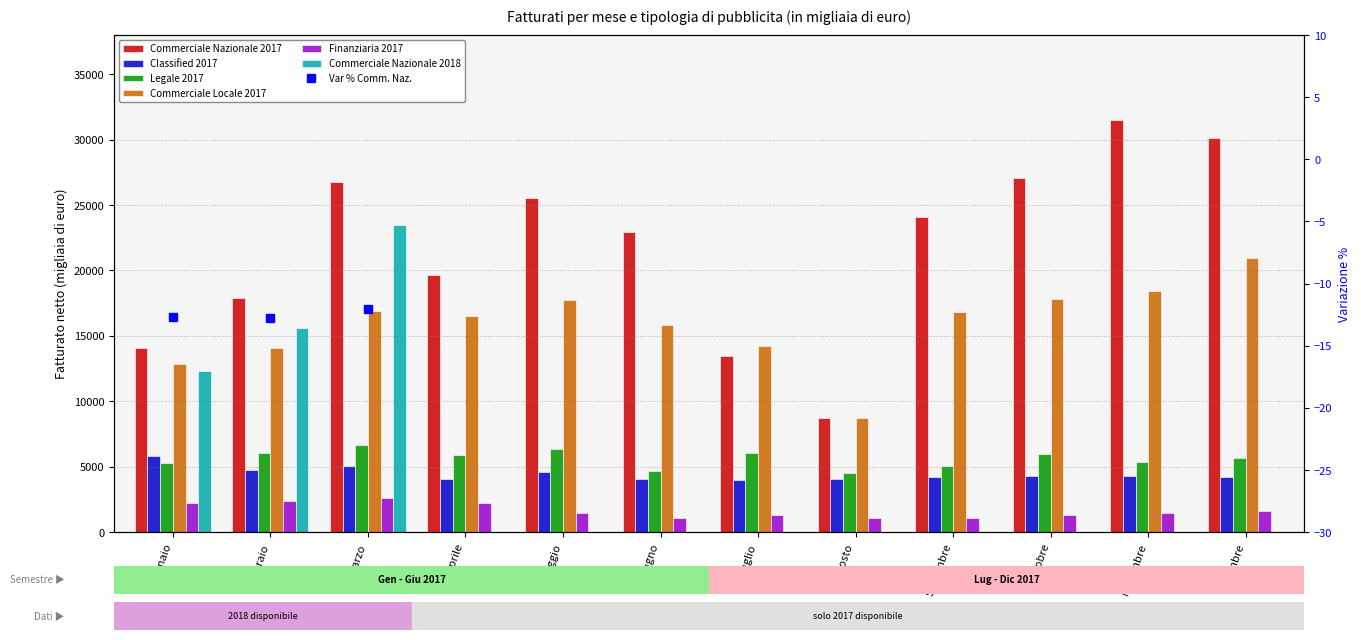

At which label does Finanziaria 2017 reach its minimum?

Giugno